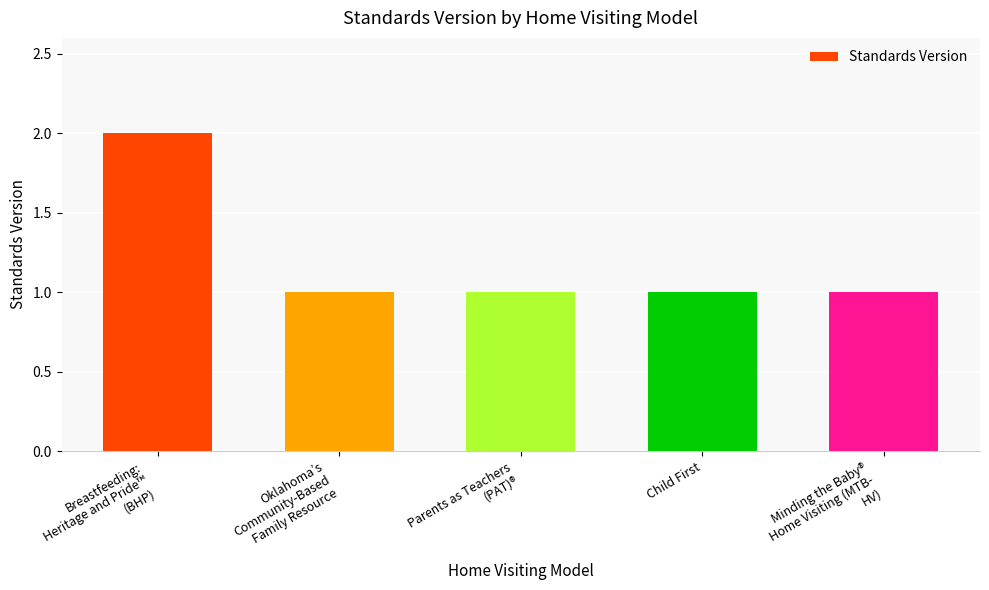

Which category has the highest value across all series?

Breastfeeding:
Heritage and Pride™
(BHP)